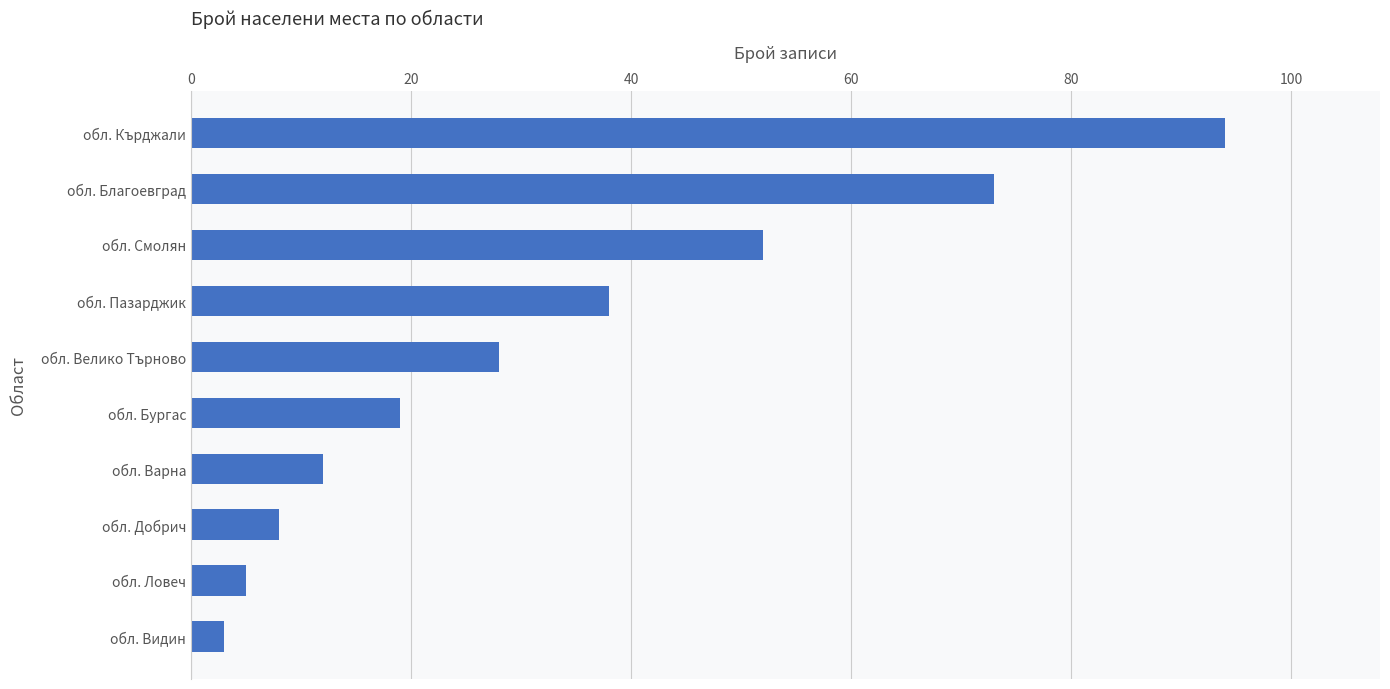

Read the value at обл. Ловеч.

5